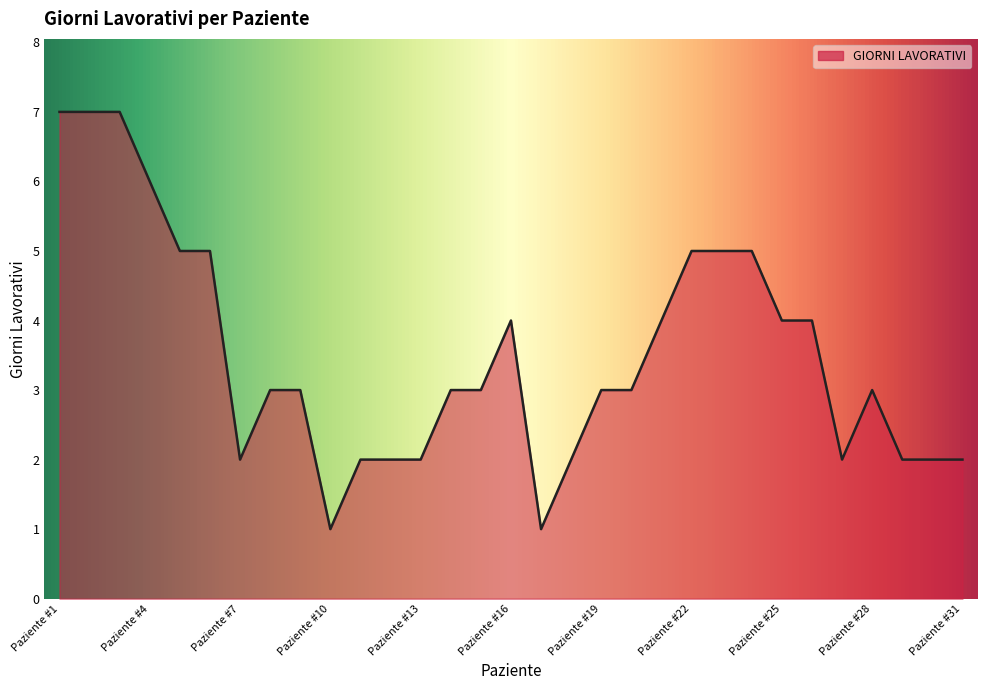

What is the greatest value displayed?

7